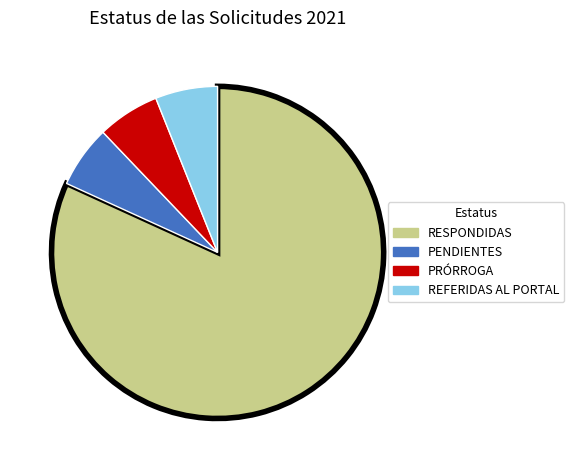

Which category accounts for the majority?

RESPONDIDAS